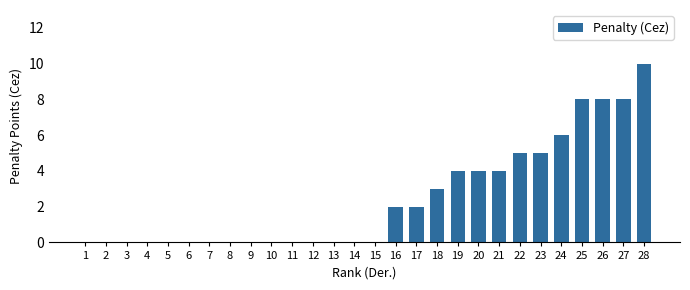

How many series are shown in this chart?

1